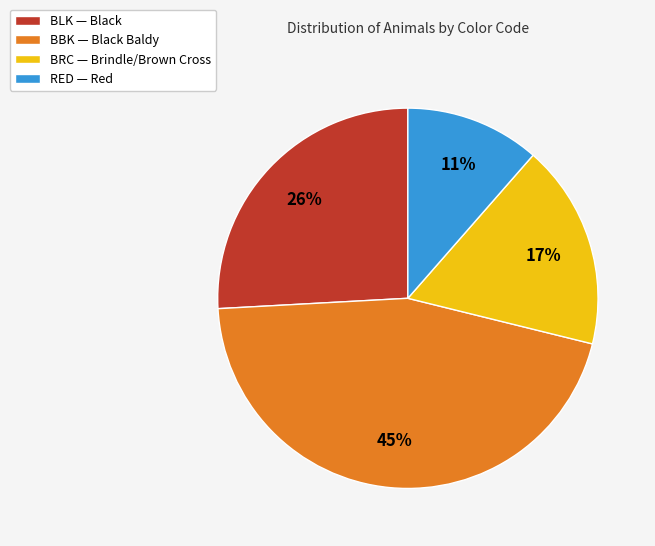

Approximately how many times larger is the value at BLK — Black compared to BBK — Black Baldy?

0.6